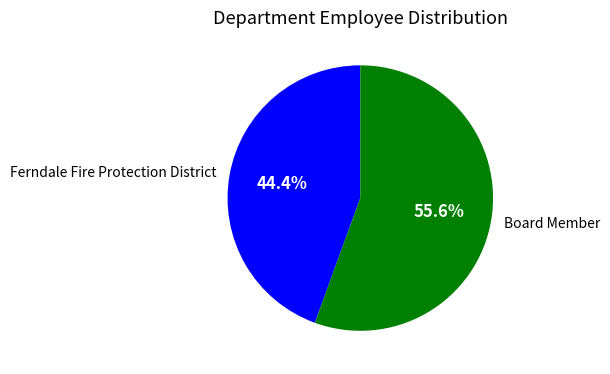

Approximately how many times larger is the value at Ferndale Fire Protection District compared to Board Member?

0.8